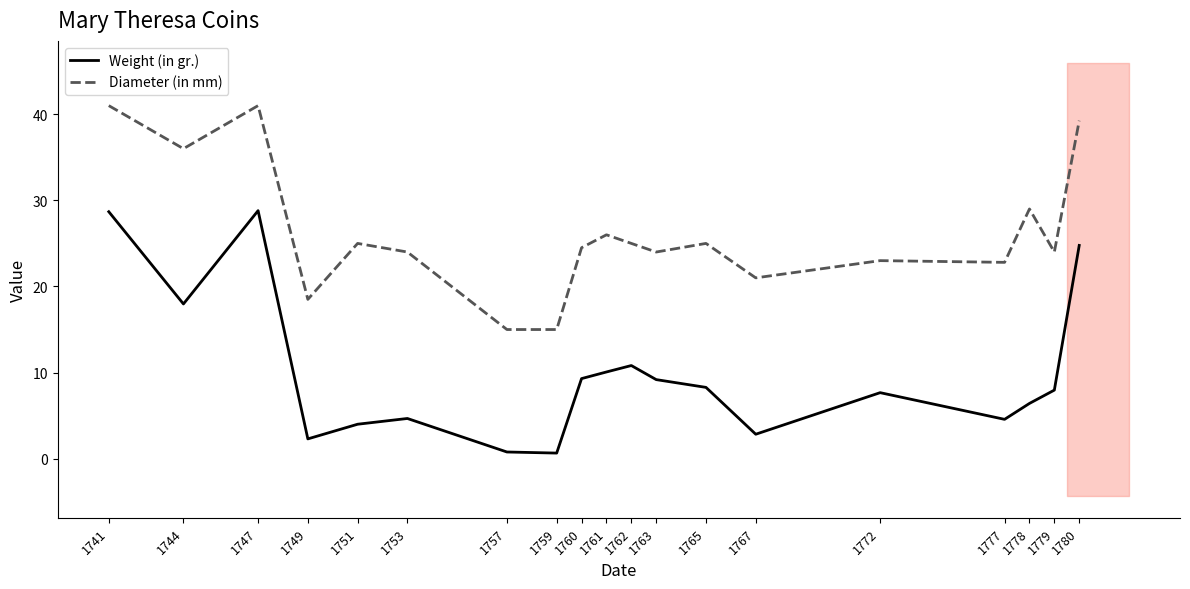

What is the difference between the highest and lowest values at 1749?

16.2